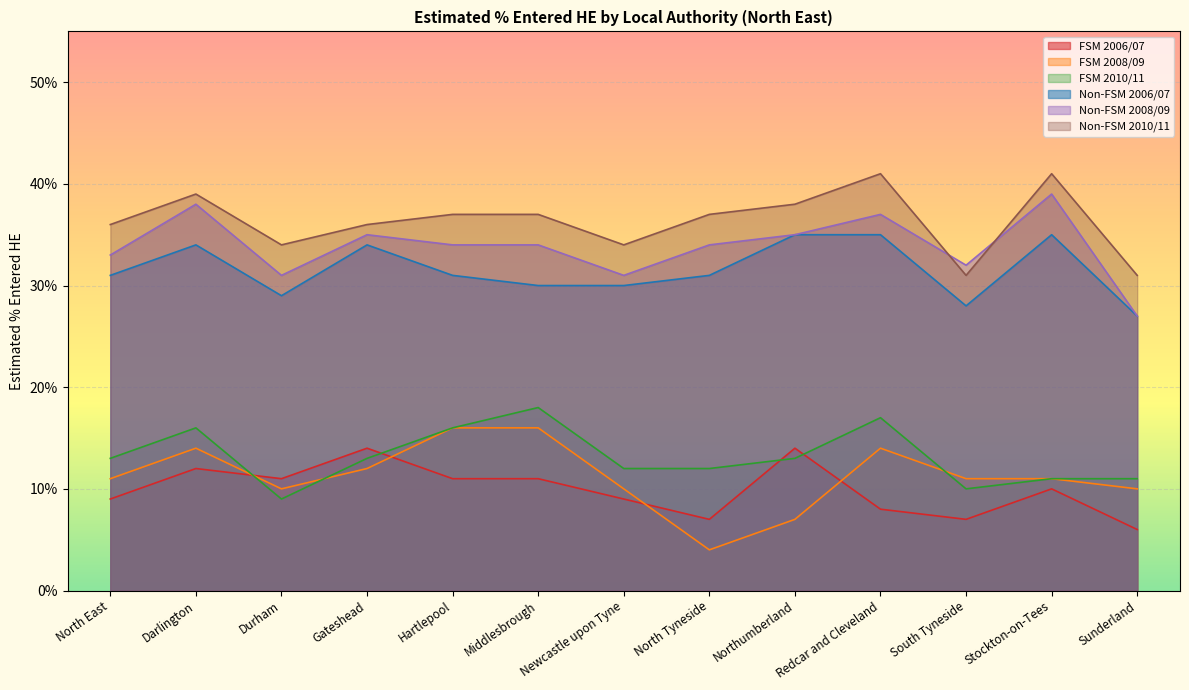

Reading left to right, transcribe all the data shown in this chart.

FSM 2006/07: 0.1	0.1	0.1	0.1	0.1	0.1	0.1	0.1	0.1	0.1	0.1	0.1	0.1
FSM 2008/09: 0.1	0.1	0.1	0.1	0.2	0.2	0.1	0.0	0.1	0.1	0.1	0.1	0.1
FSM 2010/11: 0.1	0.2	0.1	0.1	0.2	0.2	0.1	0.1	0.1	0.2	0.1	0.1	0.1
Non-FSM 2006/07: 0.3	0.3	0.3	0.3	0.3	0.3	0.3	0.3	0.3	0.3	0.3	0.3	0.3
Non-FSM 2008/09: 0.3	0.4	0.3	0.3	0.3	0.3	0.3	0.3	0.3	0.4	0.3	0.4	0.3
Non-FSM 2010/11: 0.4	0.4	0.3	0.4	0.4	0.4	0.3	0.4	0.4	0.4	0.3	0.4	0.3